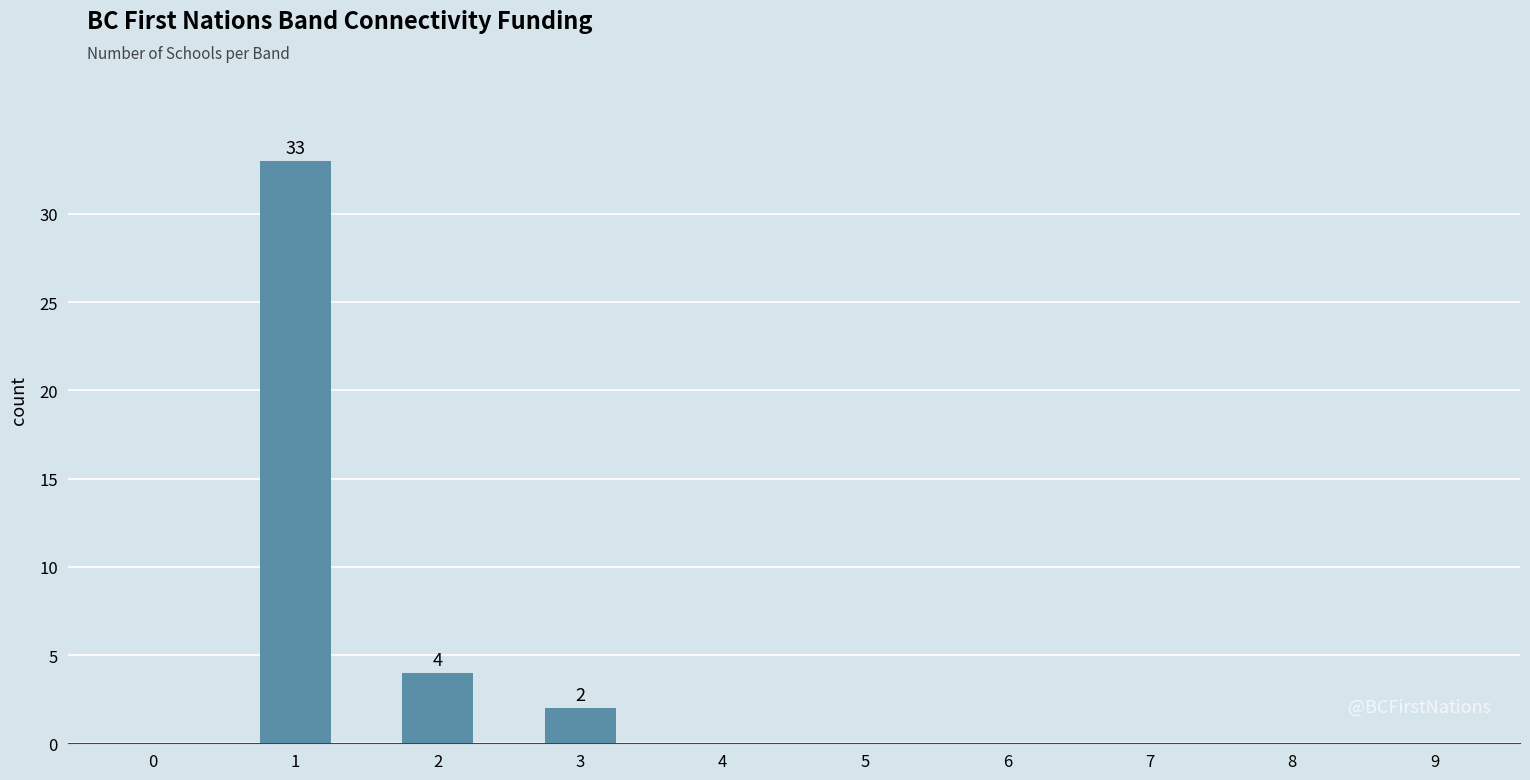

Is it true that the value at 0 is 0?

True